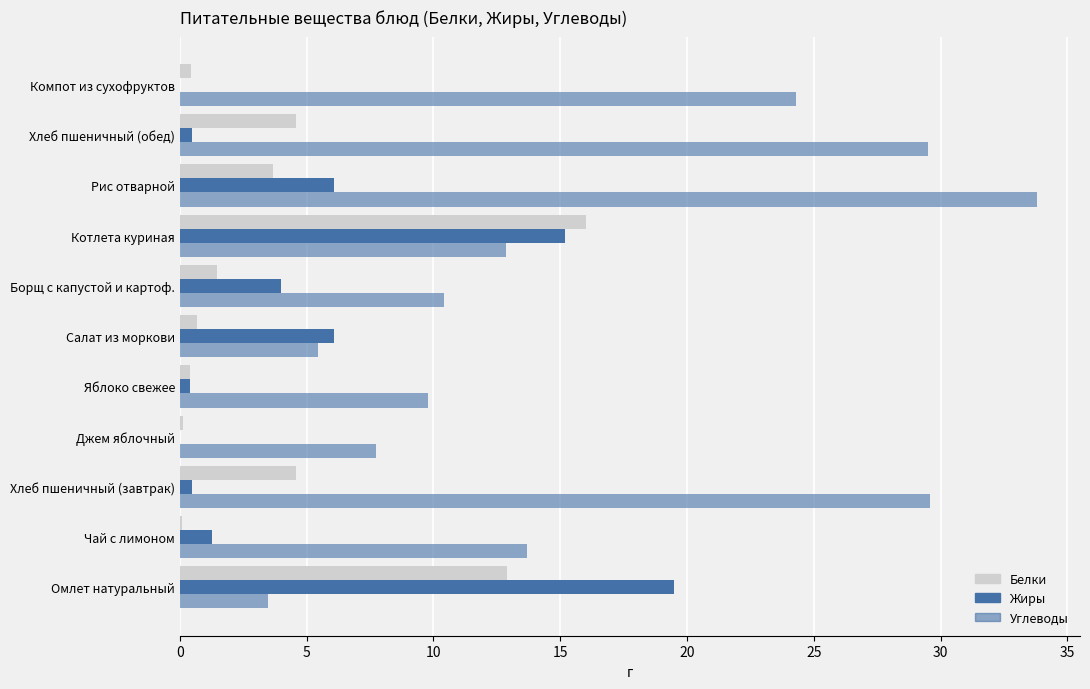

Count the number of categories in the chart.

11